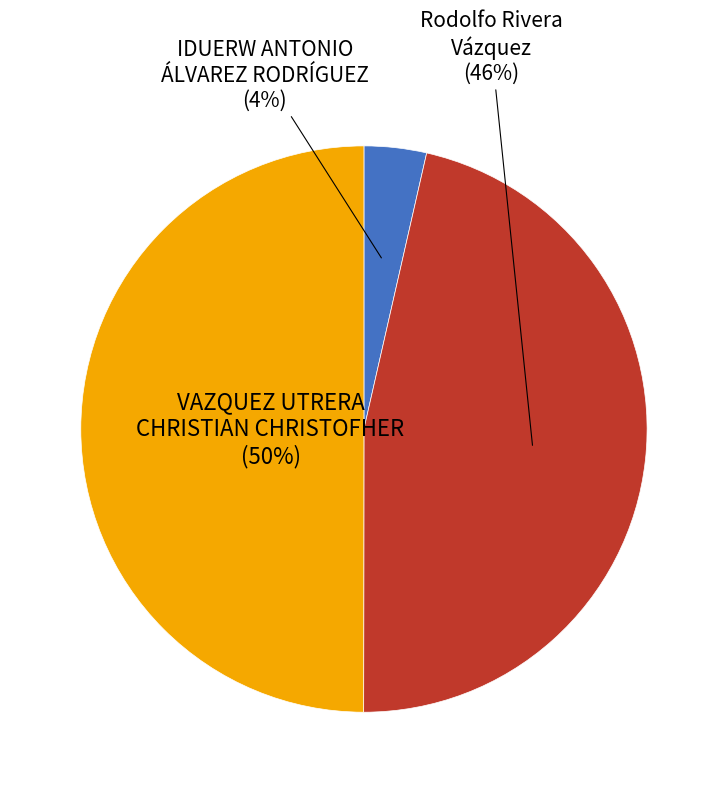

Count the number of slices in the pie.

3